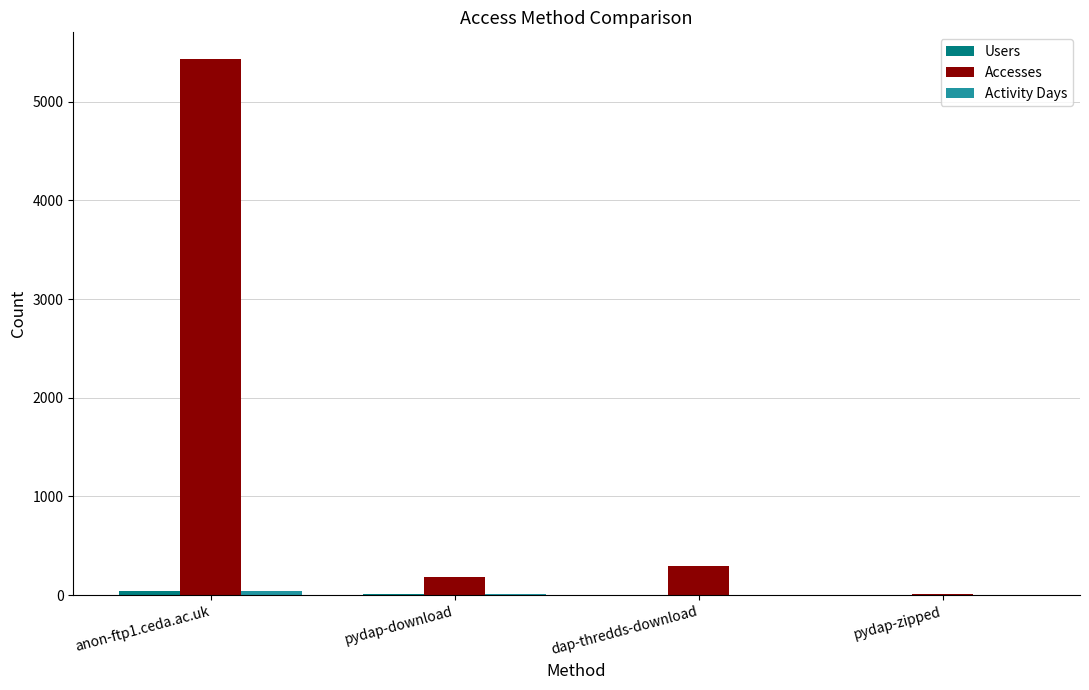

Which category has the highest value across all series?

anon-ftp1.ceda.ac.uk